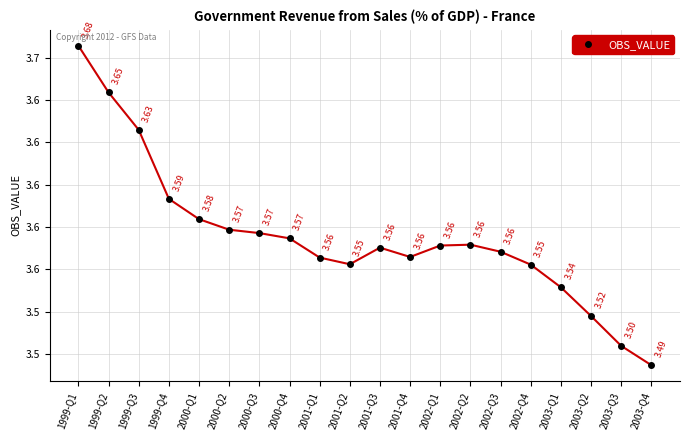

Count the values in the range 3 to 4.

20